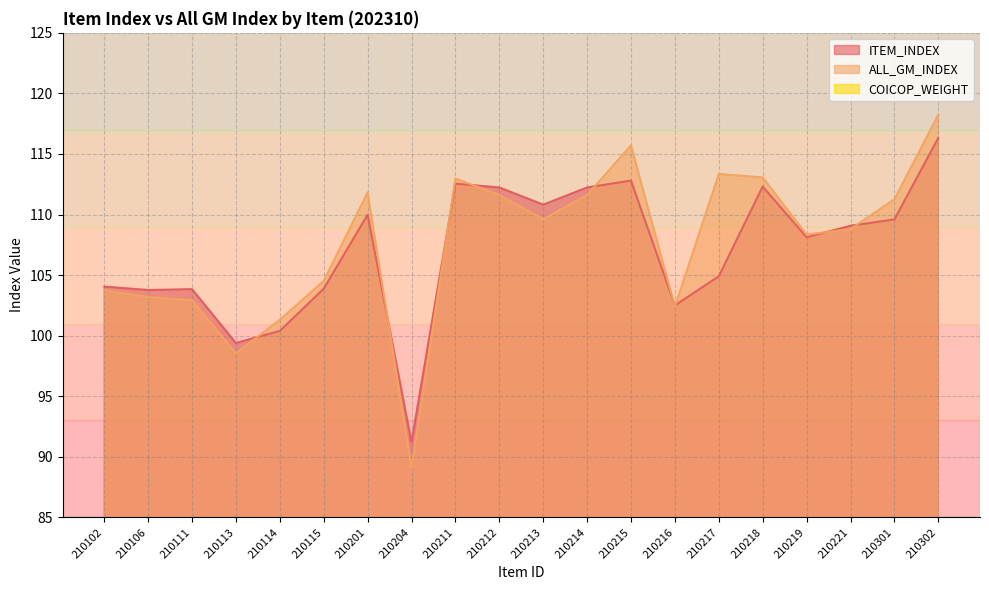

In ALL_GM_INDEX, how many points are lower than both neighbors (excluding endpoints)?

5